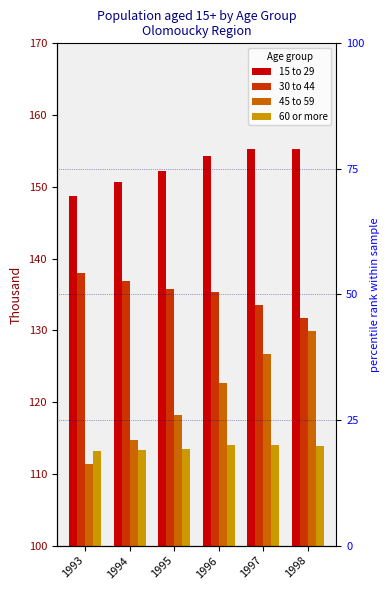

Reading left to right, extract all data points from this chart.

15 to 29: 148.7	150.7	152.2	154.3	155.3	155.3
30 to 44: 138.0	136.8	135.8	135.3	133.6	131.8
45 to 59: 111.4	114.7	118.2	122.7	126.7	129.9
60 or more: 113.2	113.4	113.5	114.0	114.0	113.8